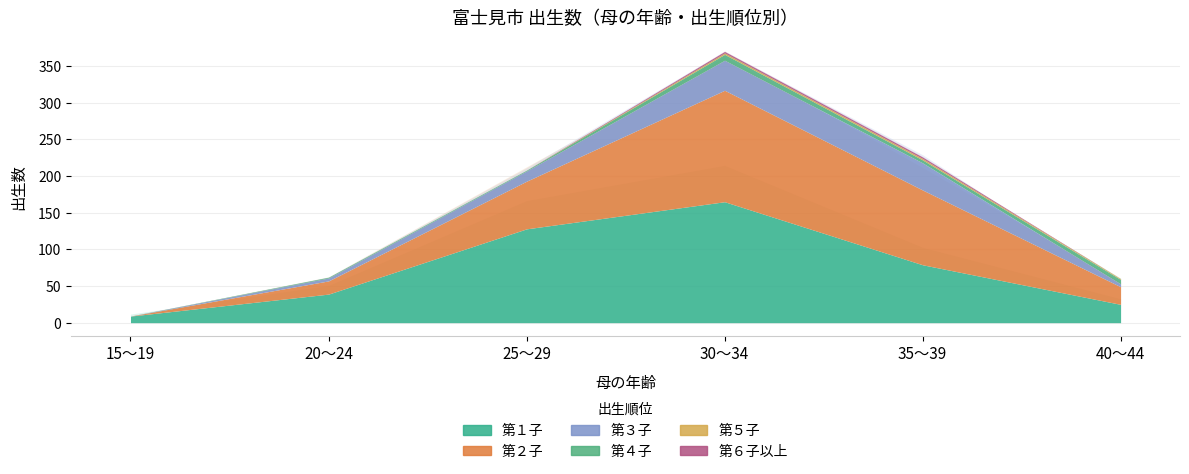

What is the sum of all 第２子 values?

361